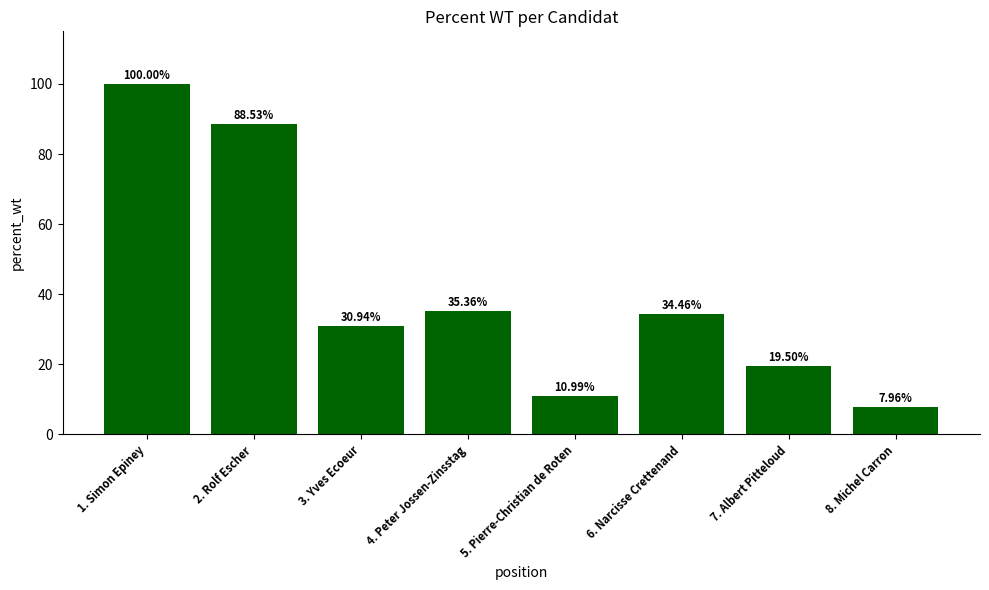

Which label corresponds to the smallest value in the chart?

8. Michel Carron